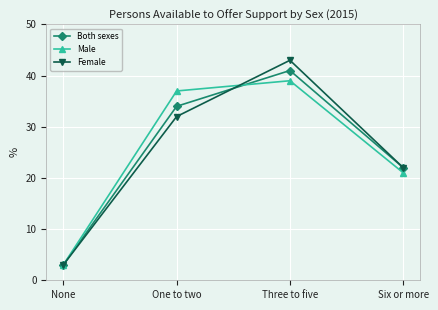

Which category has the highest value across all series?

Three to five